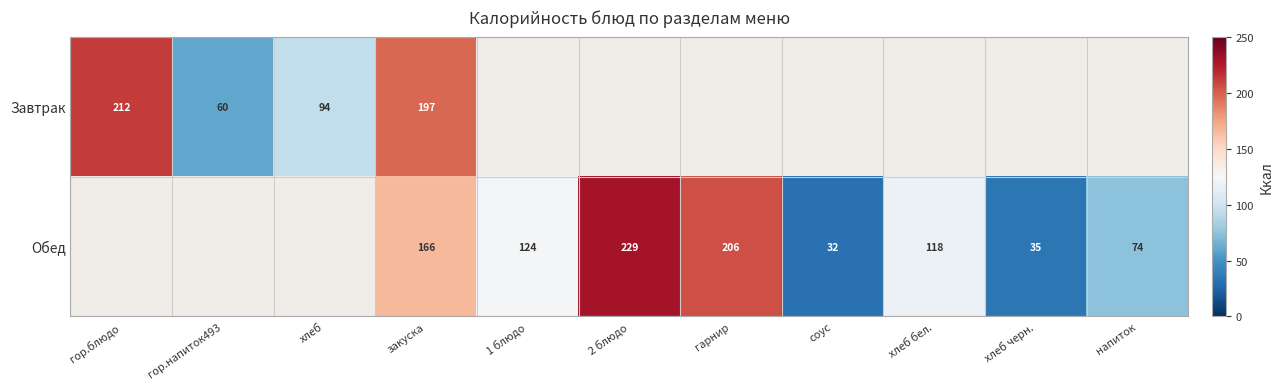

What is the difference between the Обед values at соус and 1 блюдо?

92